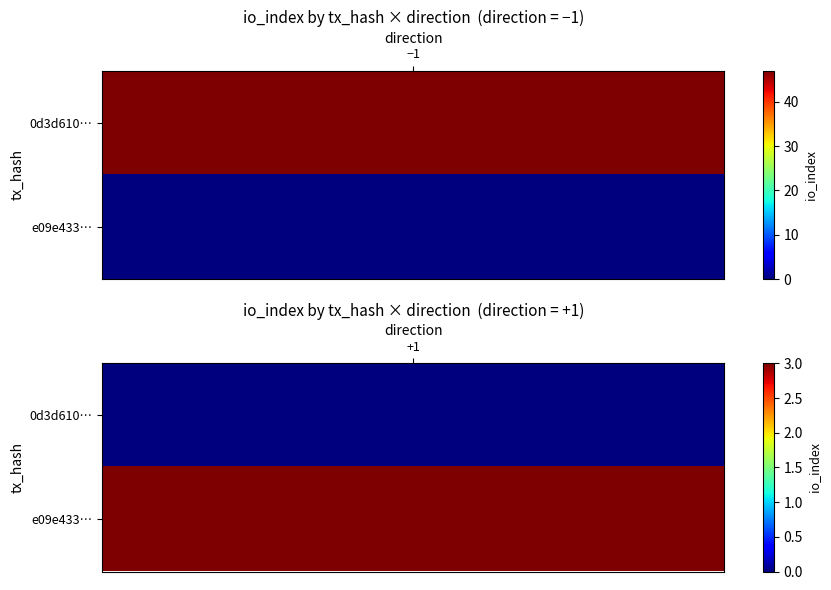

Between direction and io_index, which series saw the biggest shift?

0d3d610ec391dba3930df53b228a41d8df1f615